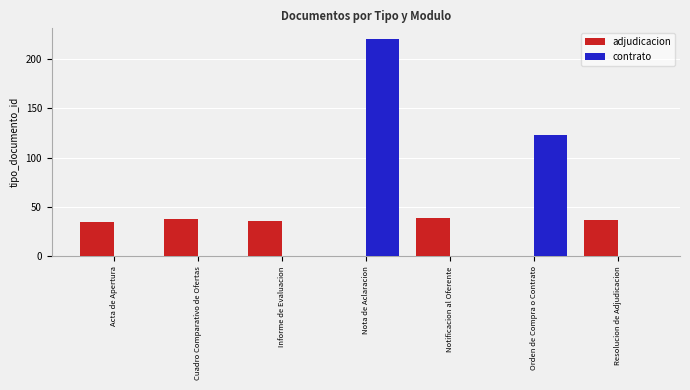

The adjudicacion series shows 22 at Resolucion de Adjudicacion. True or false?

False